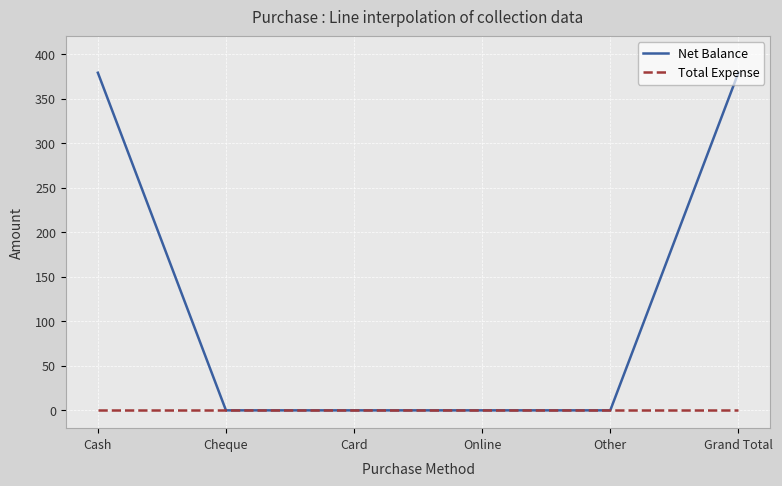

What are all the series names shown in the legend?

Net Balance, Total Expense